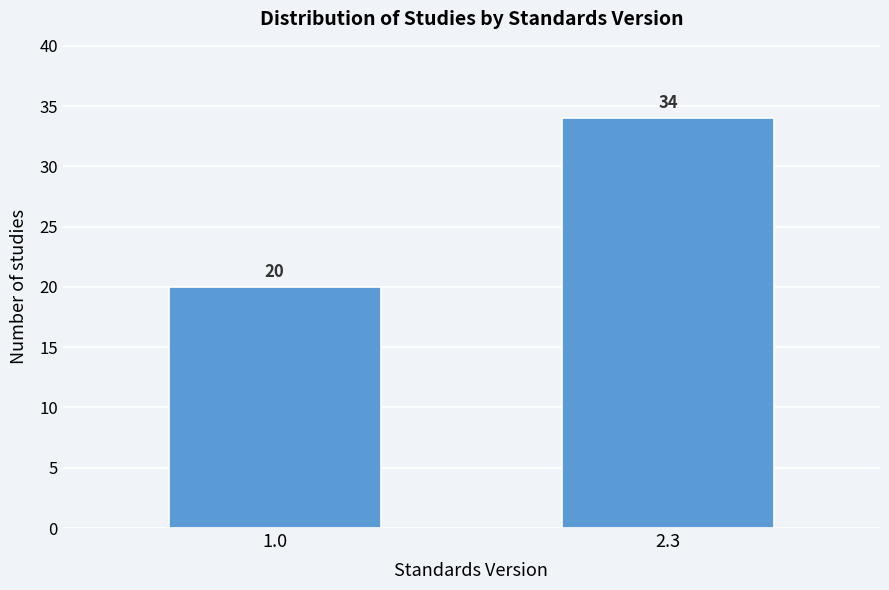

Reading left to right, list all the values displayed in this chart.

1.0=20	2.3=34